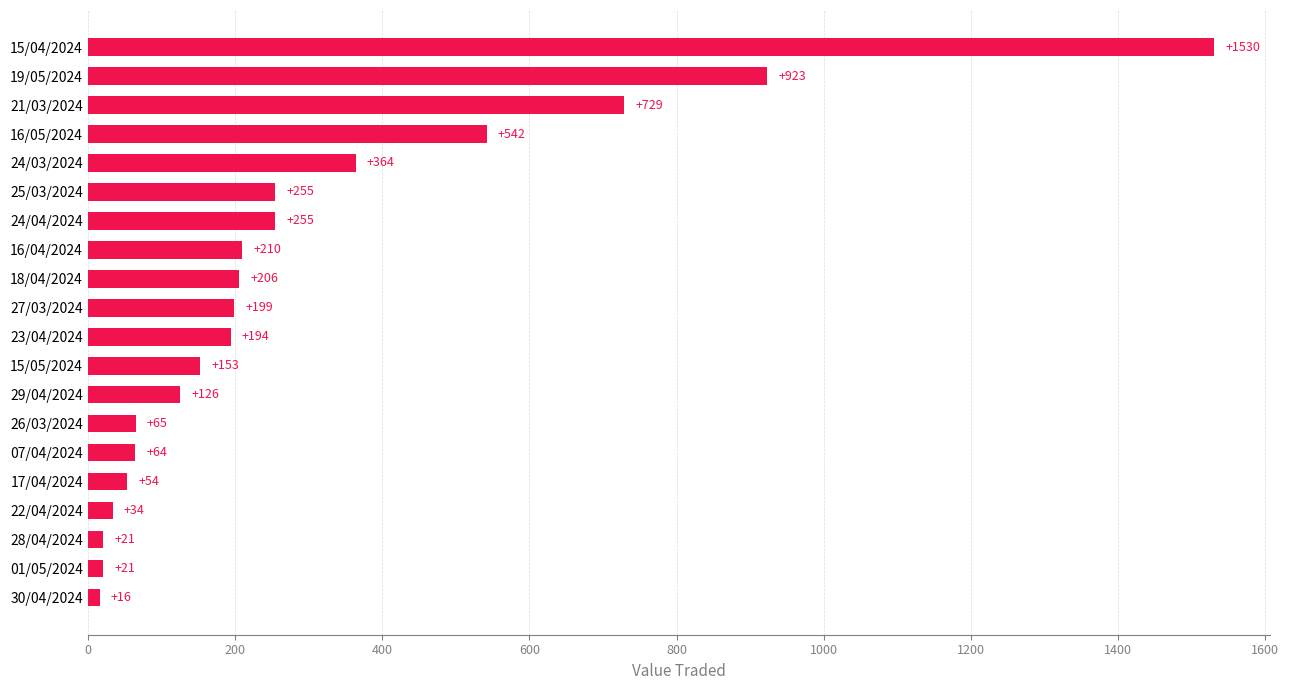

Reading bottom to top, list all the values displayed in this chart.

16	21	21	34	54	64	65	126	153	194	199	206	210	255	255	364	542	729	923	1530